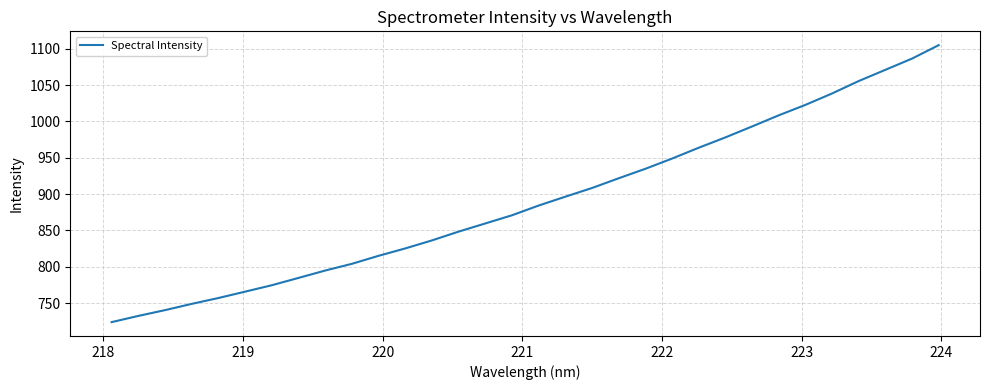

What is the difference between the maximum and minimum values?

381.1